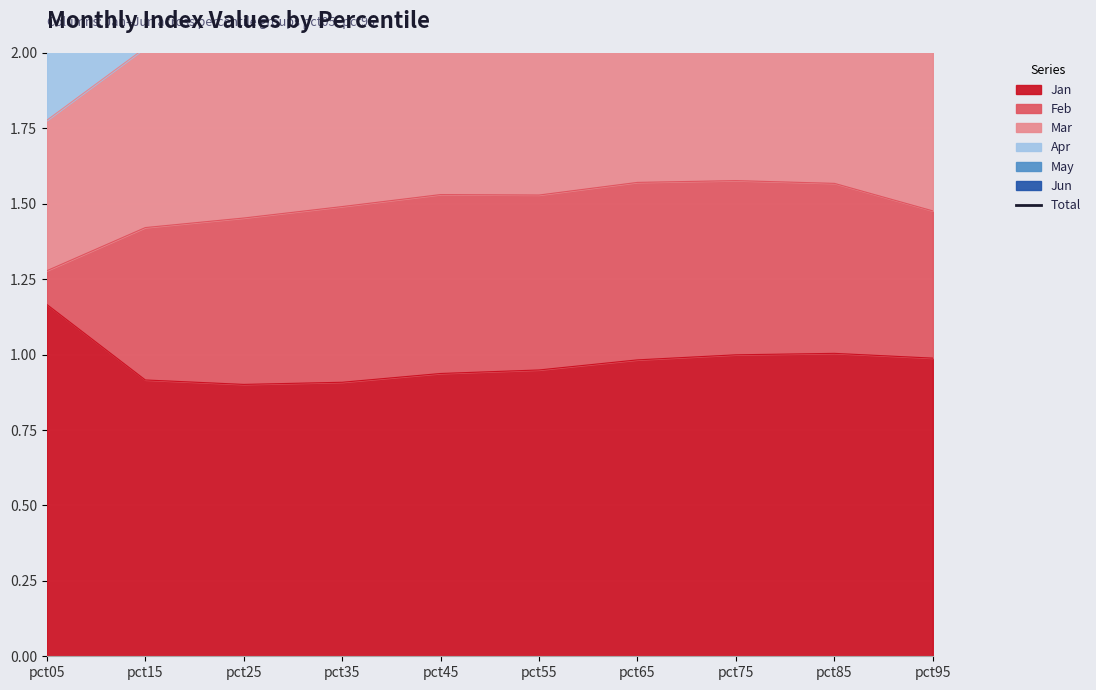

What is the value of the 7th point from the left?

3.8